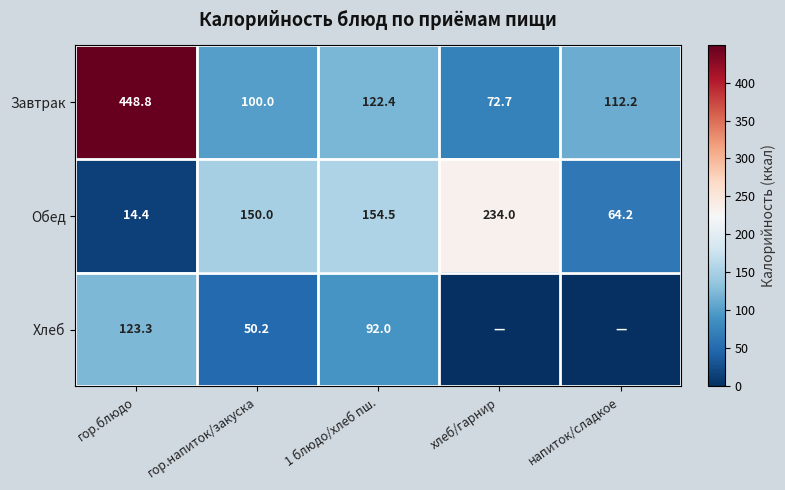

Is it true that Обед equals 64.2 at напиток/сладкое?

True